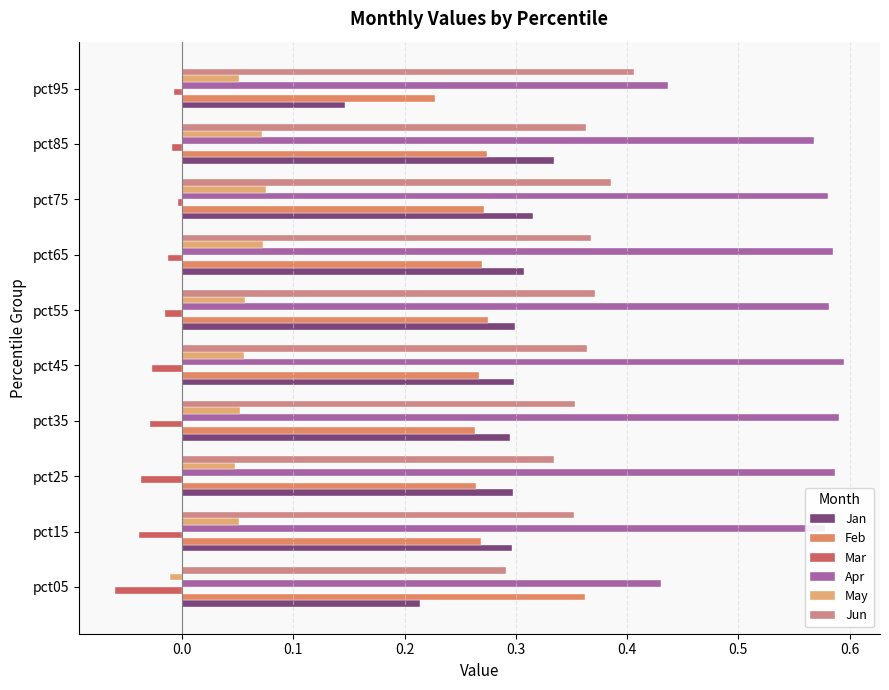

Count the number of data series in this chart.

6